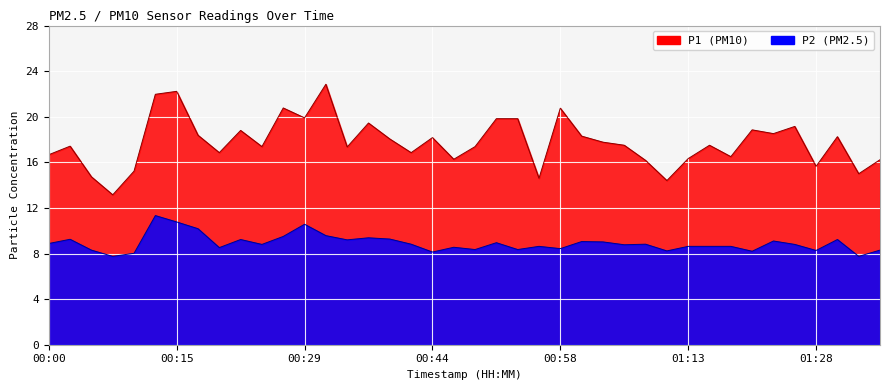

What is the label of the 39th point from the right?

00:03